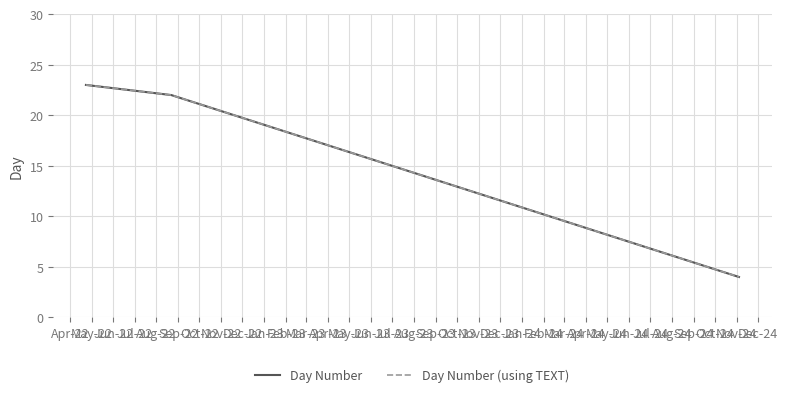

What is the average value of the Day Number (using TEXT) series?

16